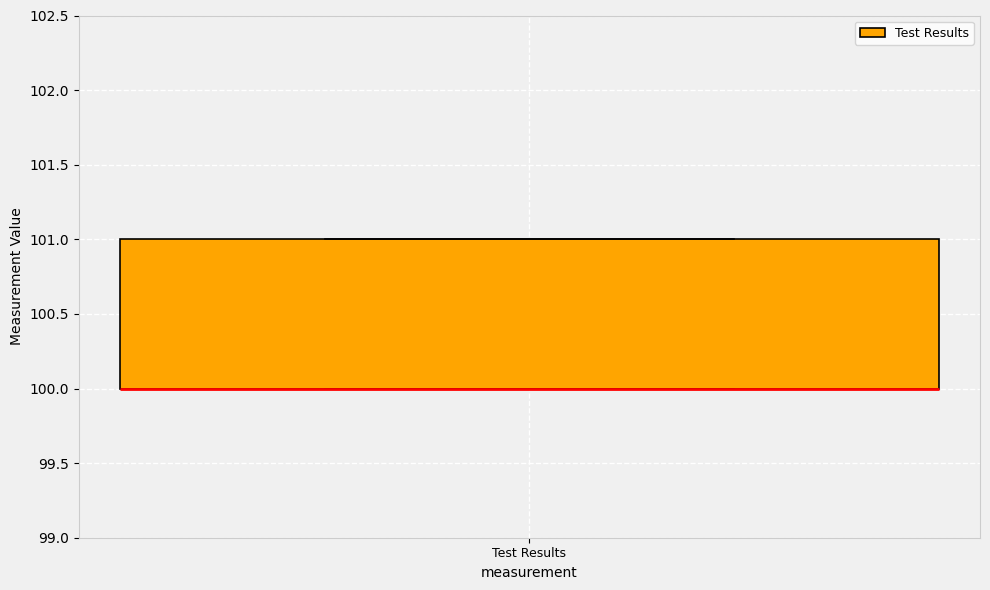

Transcribe this box plot: give where the median line is, the range the box spans, and where the two whiskers end, as read against the y-axis. The values are not printed on the chart, so give them approximately, as read against the axis.

median 100 (drawn on the box's lower edge), box 100 to 101, whiskers 100 to 101